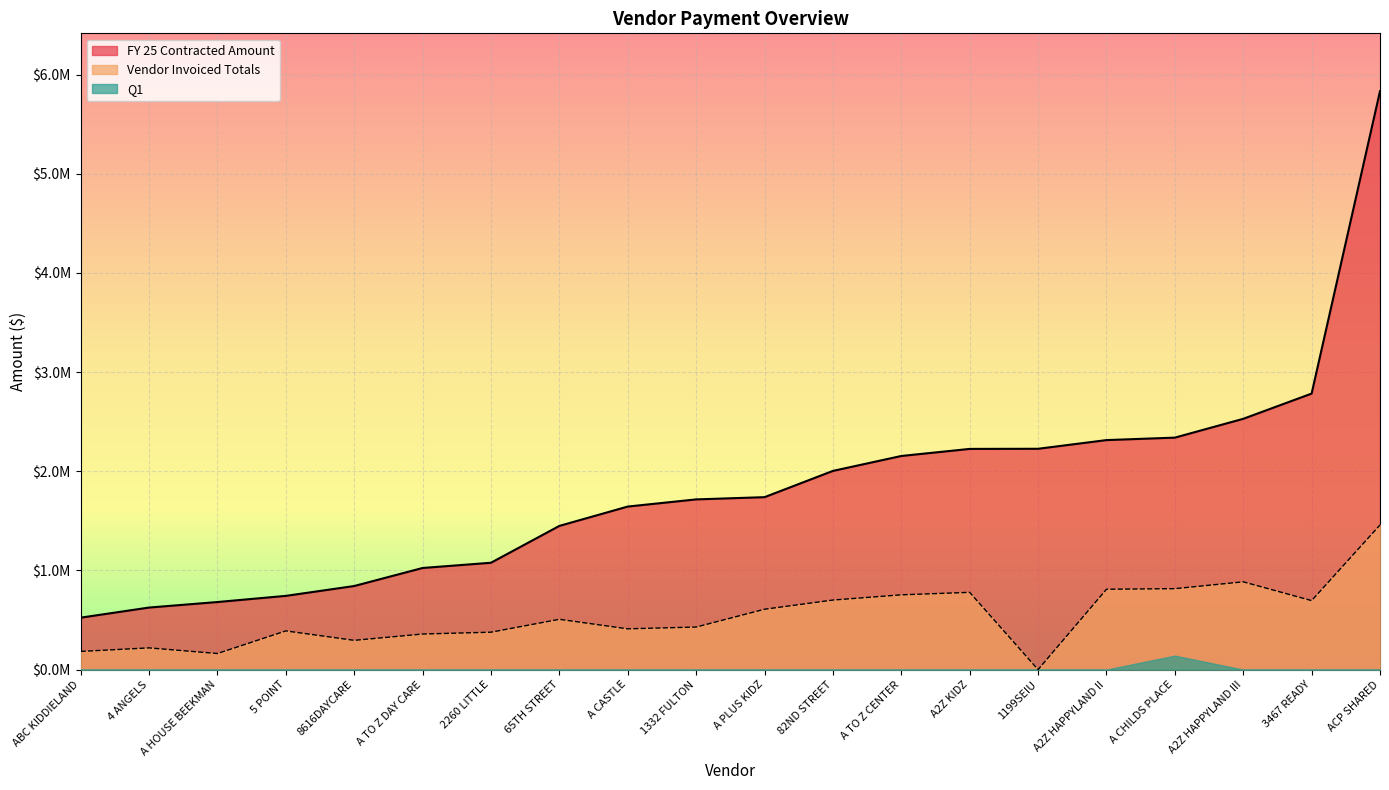

What is the spread (max minus min) of values at 1199SEIU?

2226503